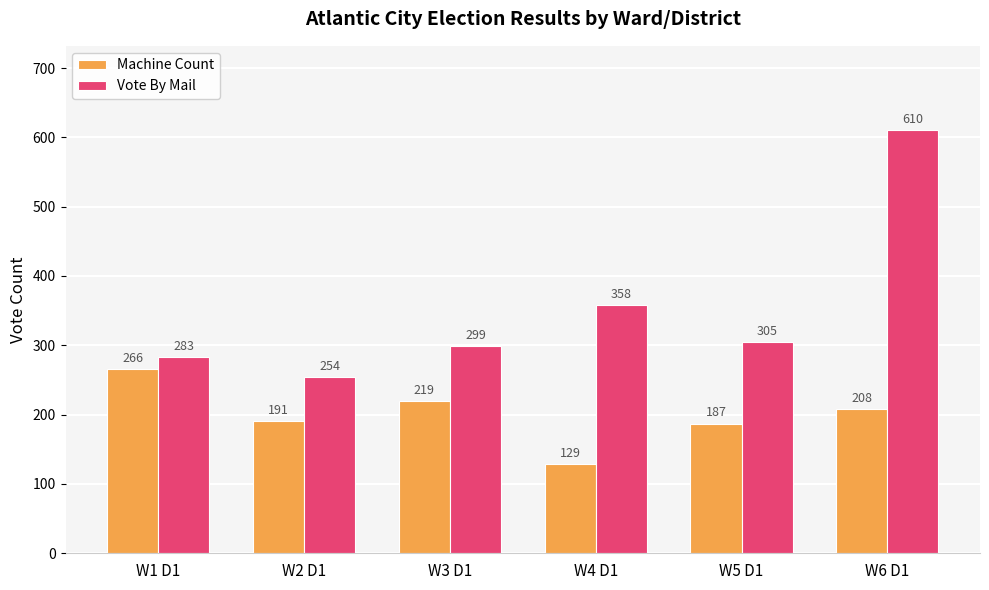

Reading left to right, extract all data points from this chart.

Machine Count: W1 D1=266	W2 D1=191	W3 D1=219	W4 D1=129	W5 D1=187	W6 D1=208
Vote By Mail: W1 D1=283	W2 D1=254	W3 D1=299	W4 D1=358	W5 D1=305	W6 D1=610